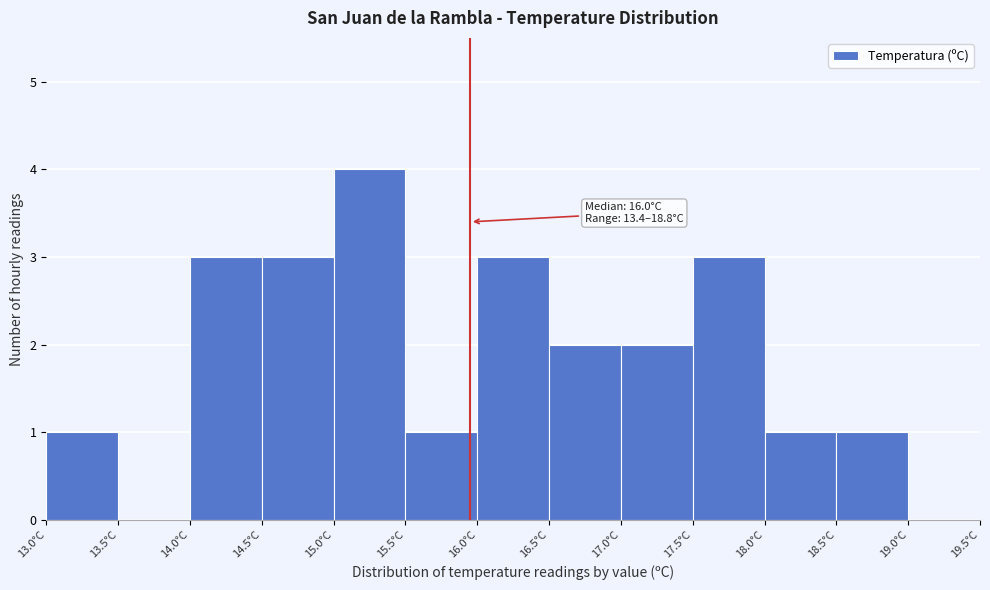

Over which range of the x-axis is the bar tallest?

15.0 to 15.5